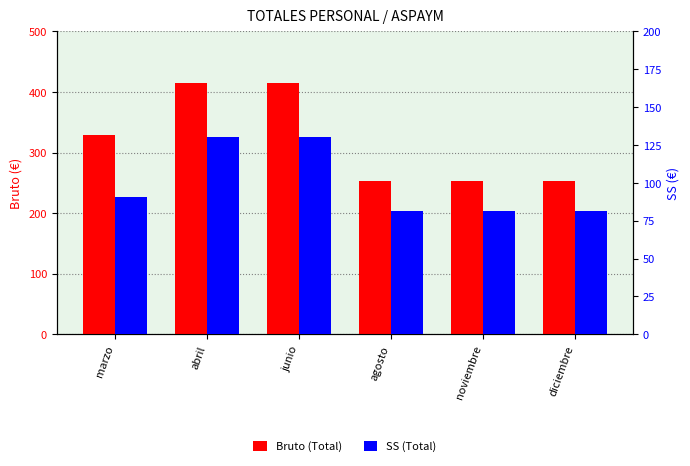

What is the value of the Bruto (Total) bar at the 6th from the left?

253.6